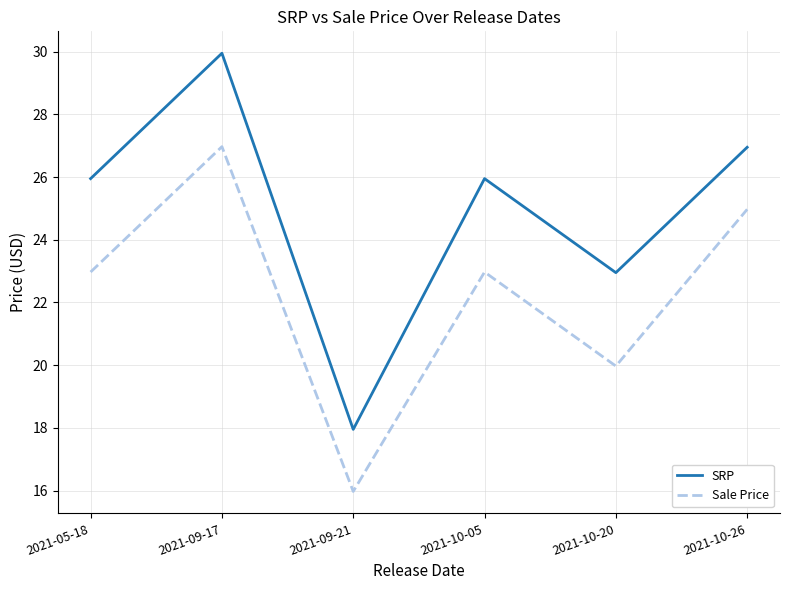

What is the difference between the maximum and minimum values in the Sale Price series?

11.0